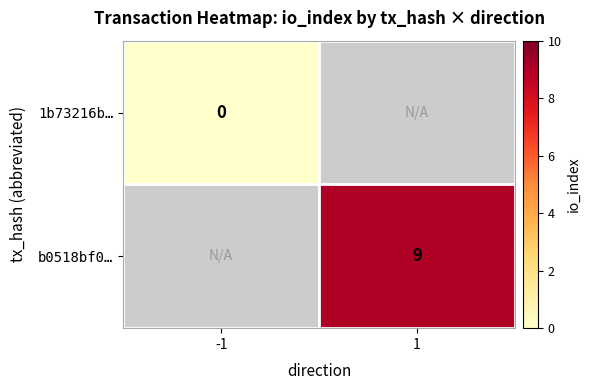

Count the number of categories in the chart.

2